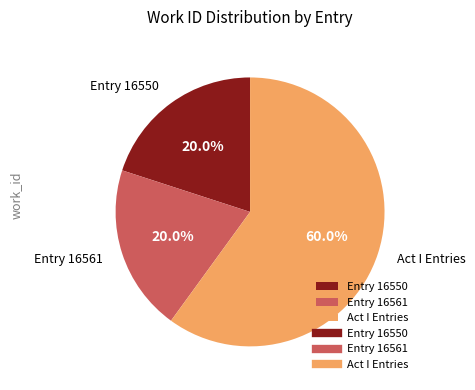

What is the majority slice?

Act I Entries